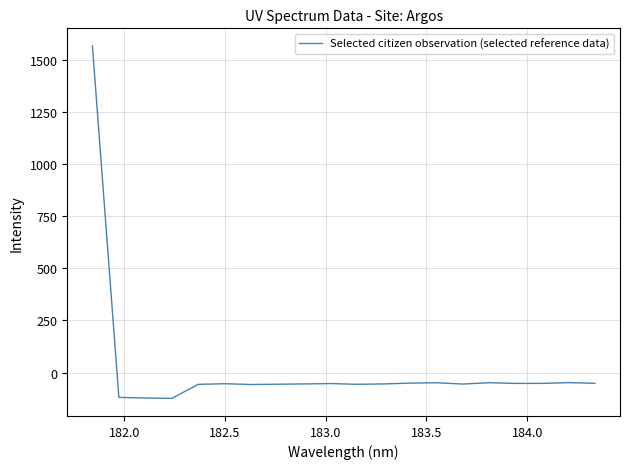

What is the minimum value shown in the chart?

-122.9